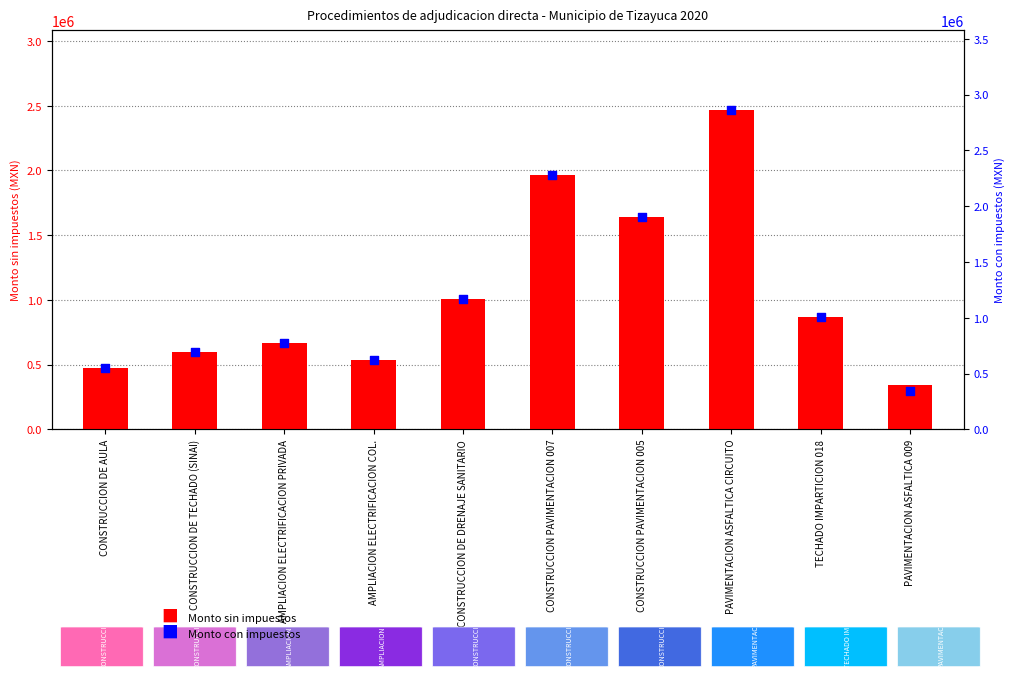

Which series has the widest spread of Y values?

Monto con impuestos